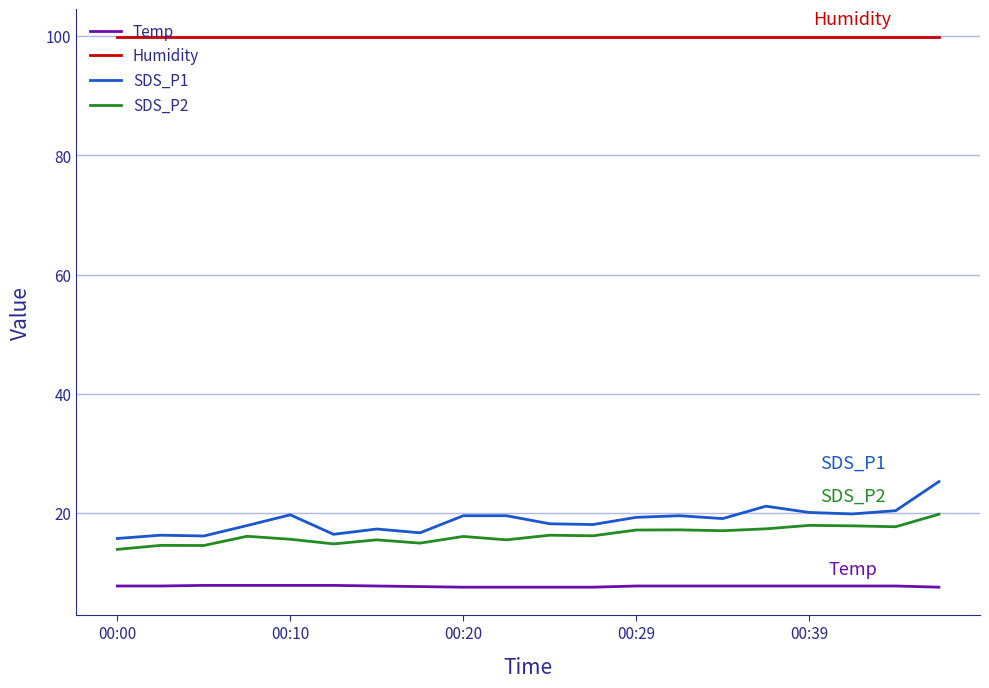

True or false: SDS_P1 and Temp cross at least once.

False